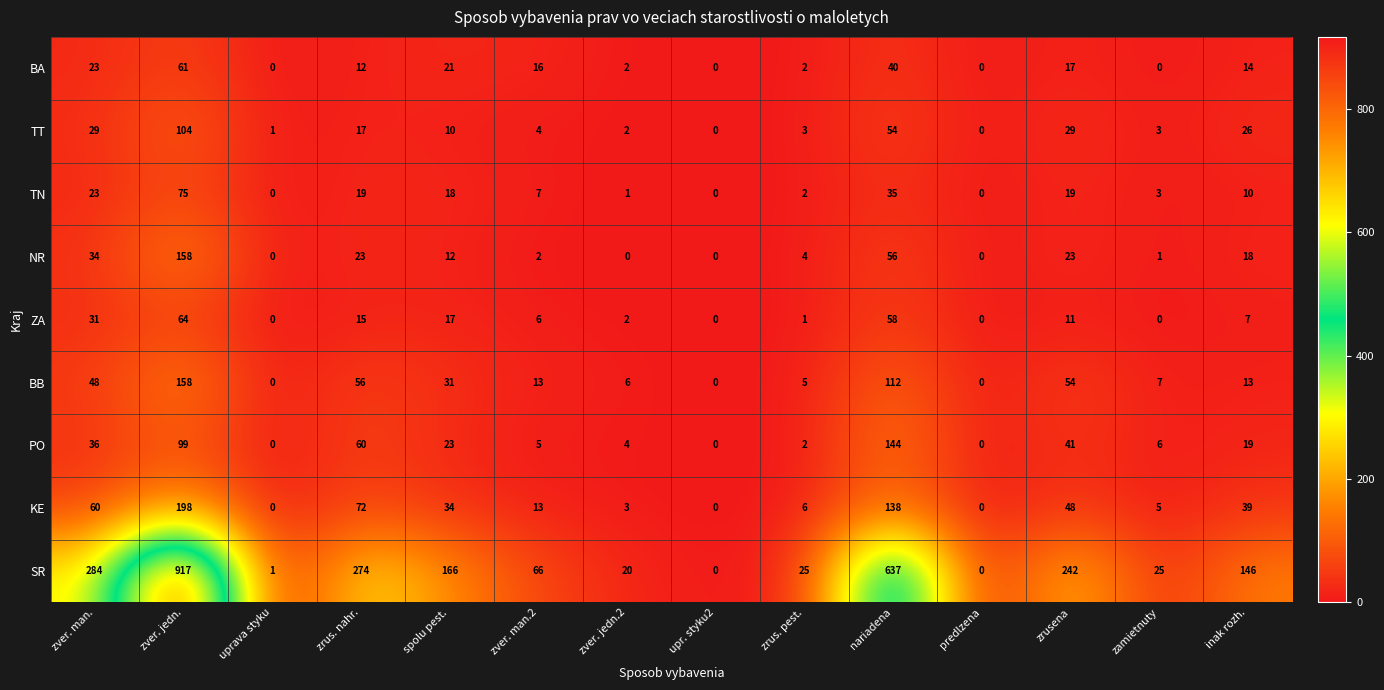

What is the spread (max minus min) of values at nariadena?

602